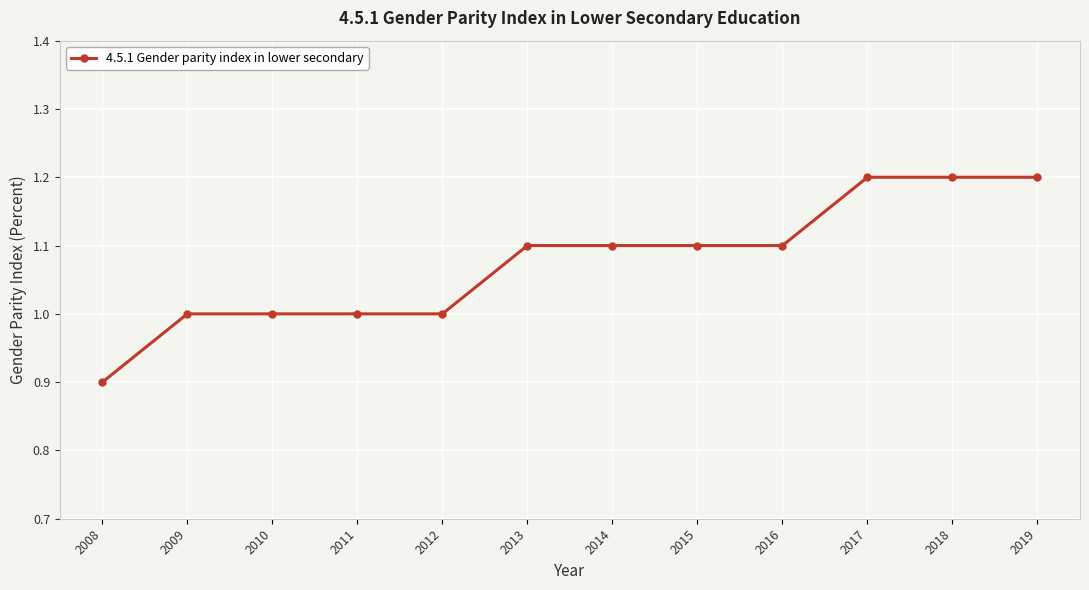

What is the maximum value shown in the chart?

1.2